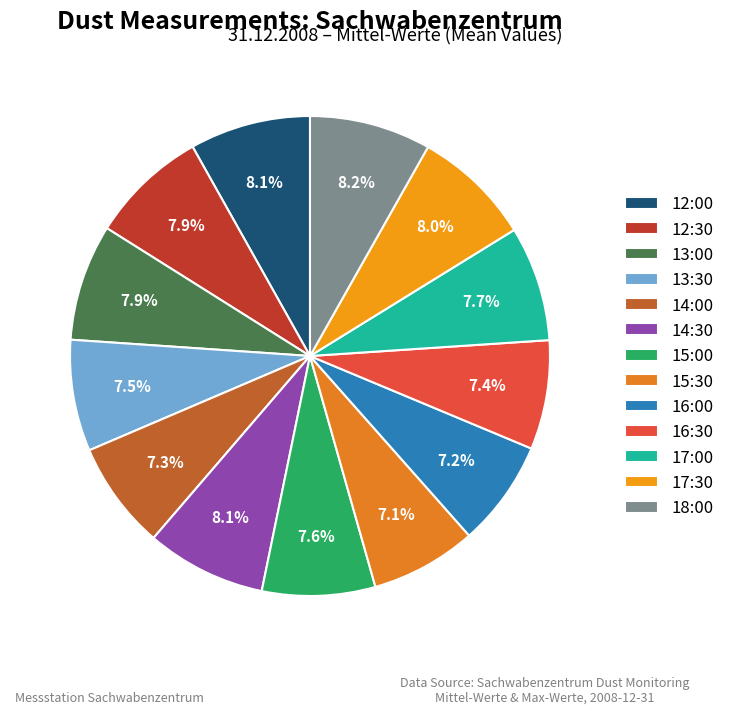

Which slice is the largest?

18:00